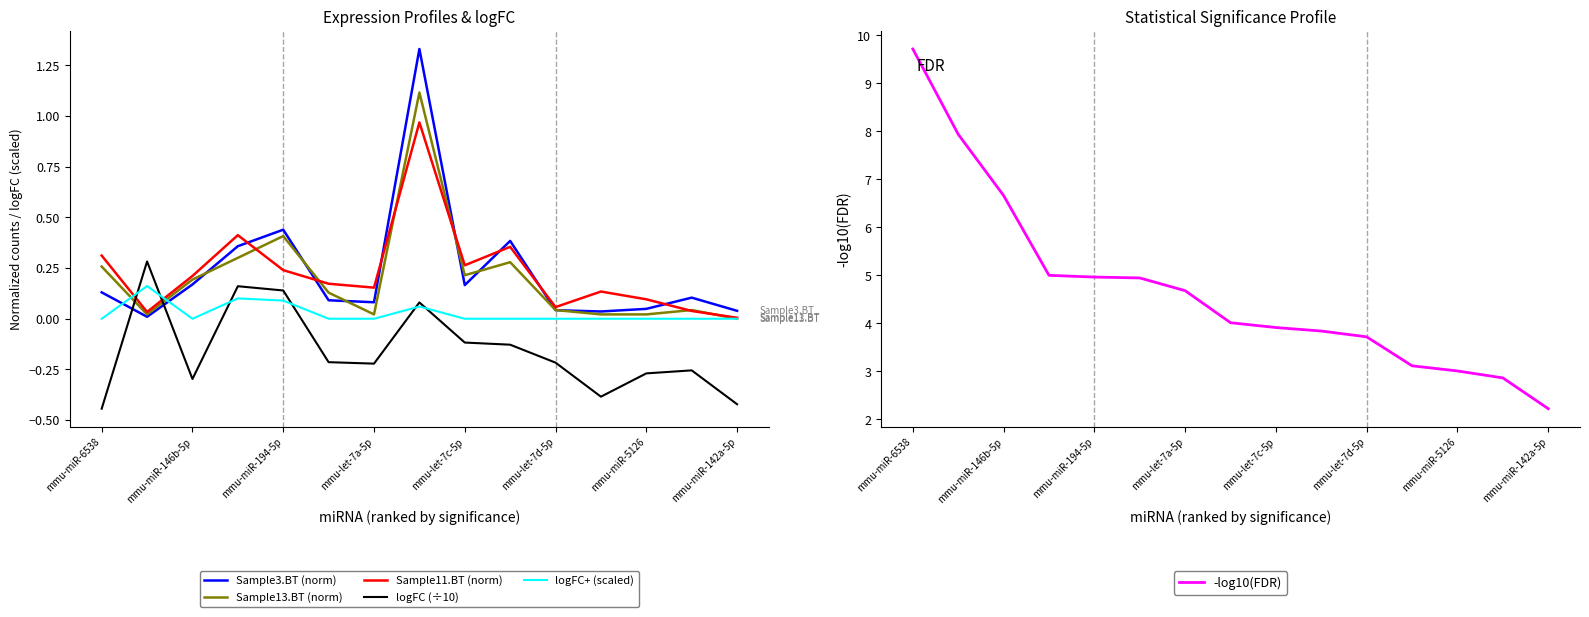

How many times do logFC (÷10) and Sample3.BT (norm) cross each other?

2